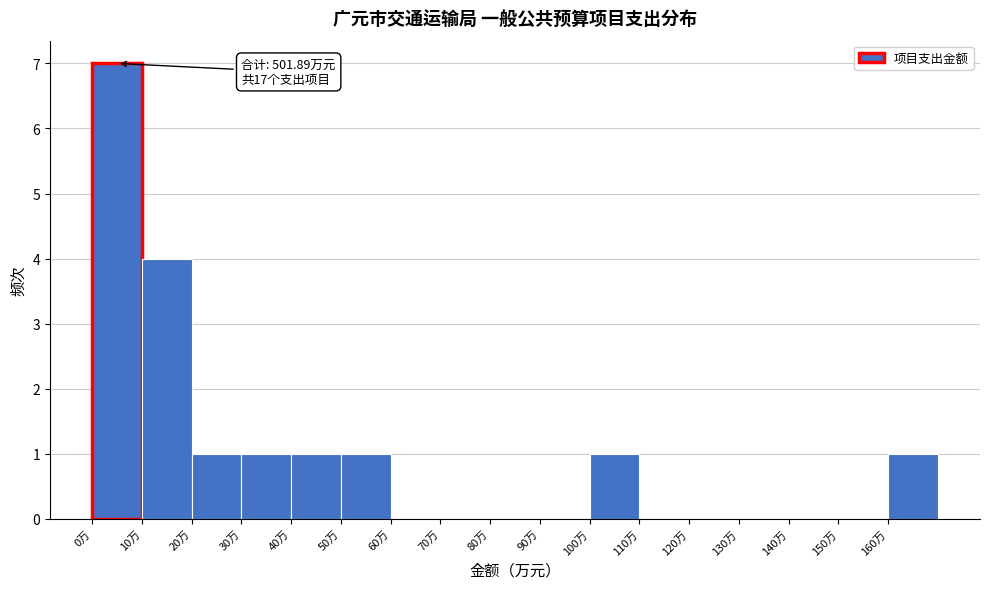

Over which range of the x-axis is the bar tallest?

0 to 10